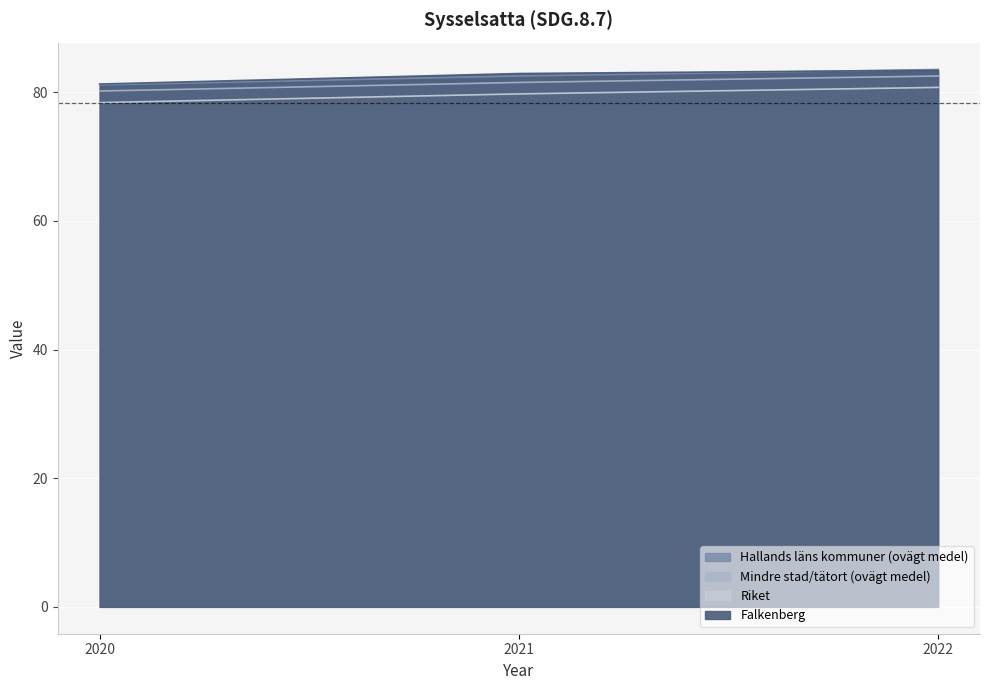

Reading left to right, list all the values displayed in this chart.

Hallands läns kommuner (ovägt medel): 2020=81.1	2021=82.5	2022=83.5
Mindre stad/tätort (ovägt medel): 2020=80.2	2021=81.5	2022=82.5
Riket: 2020=78.4	2021=79.8	2022=80.8
Falkenberg: 2020=81.3	2021=82.9	2022=83.4